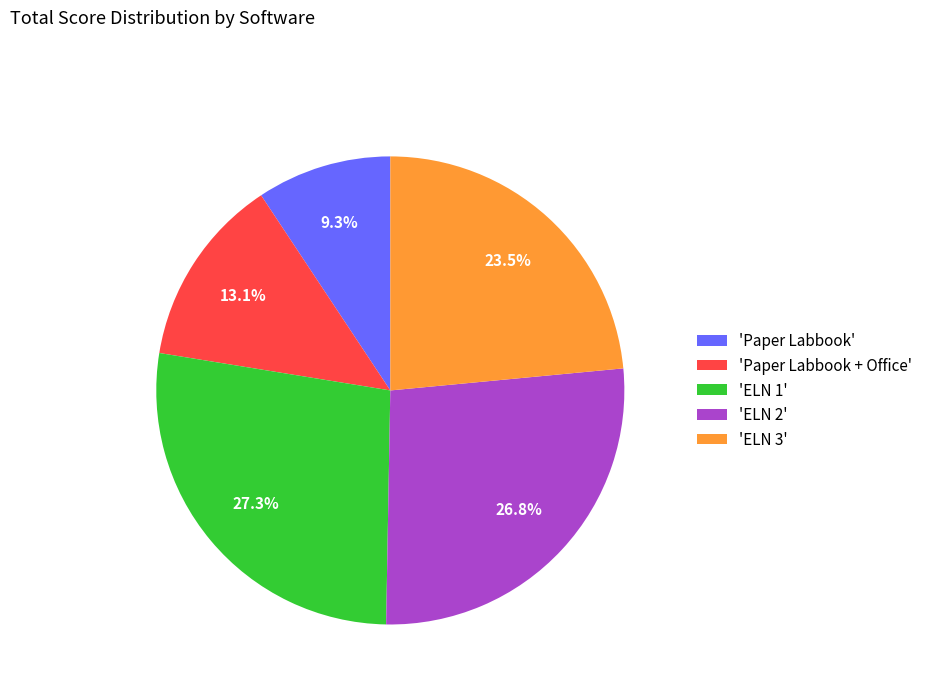

Is there a majority slice in this chart?

No